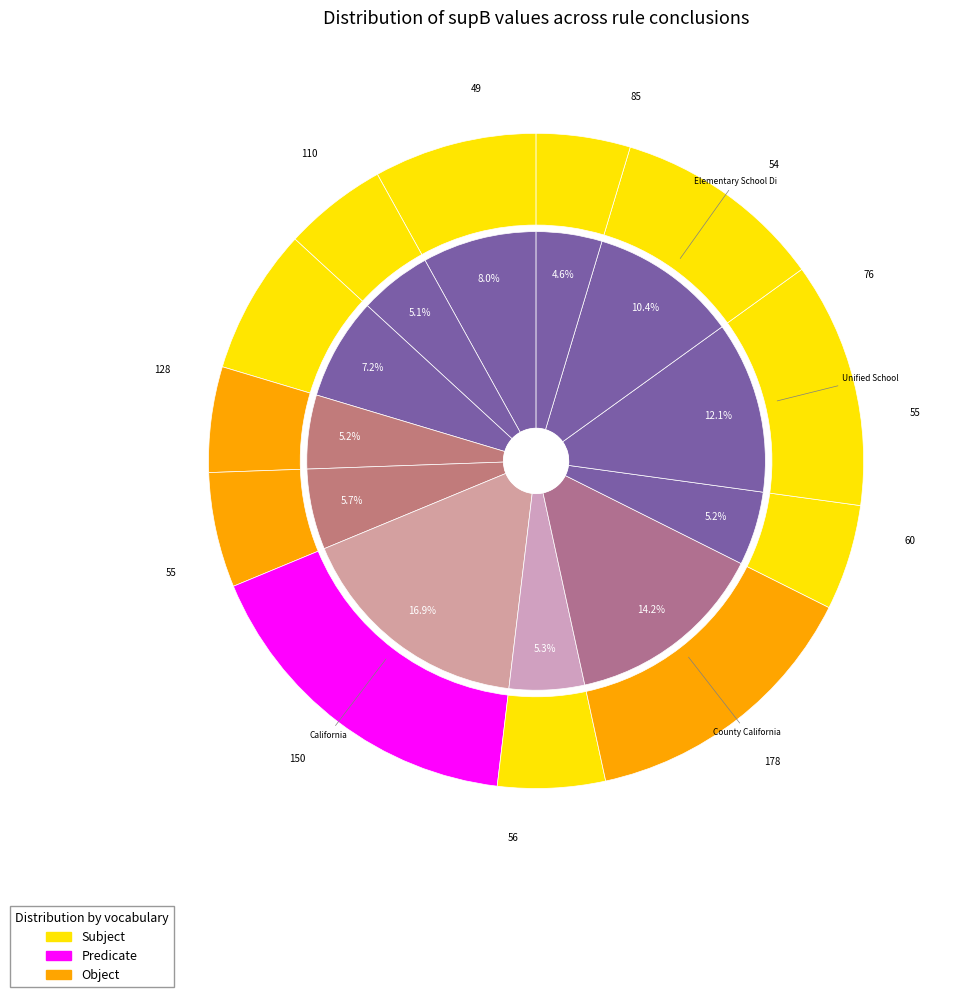

Which has a higher value, County California or Elementary School?

County California